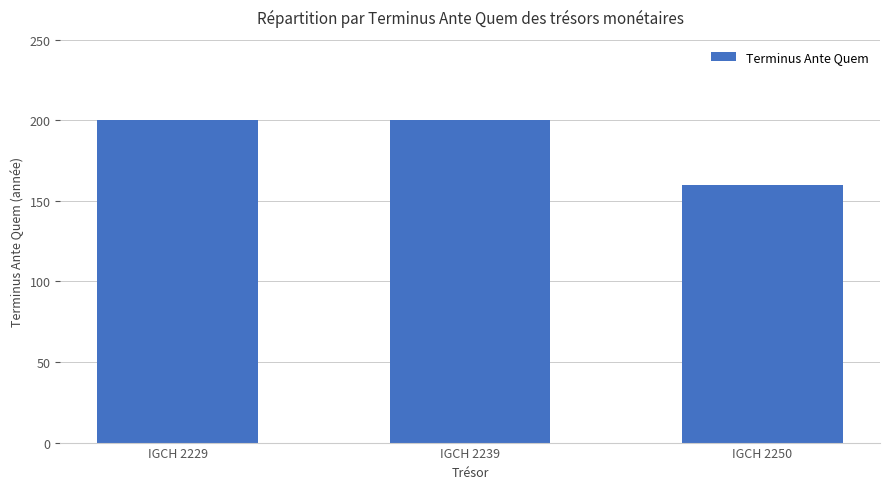

Reading left to right, what are all the values shown in this chart?

200	200	160